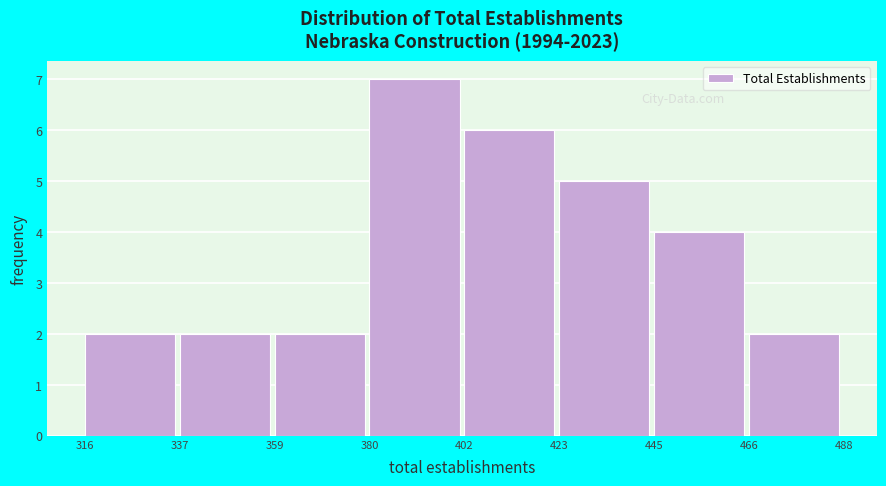

Reading left to right, list every bar in this chart as the range it spans on the x-axis followed by its height. The values are not printed on the chart, so give them approximately, as read against the axis.

316 to 337: 2
337 to 359: 2
359 to 380: 2
380 to 402: 7
402 to 423: 6
423 to 445: 5
445 to 466: 4
466 to 488: 2